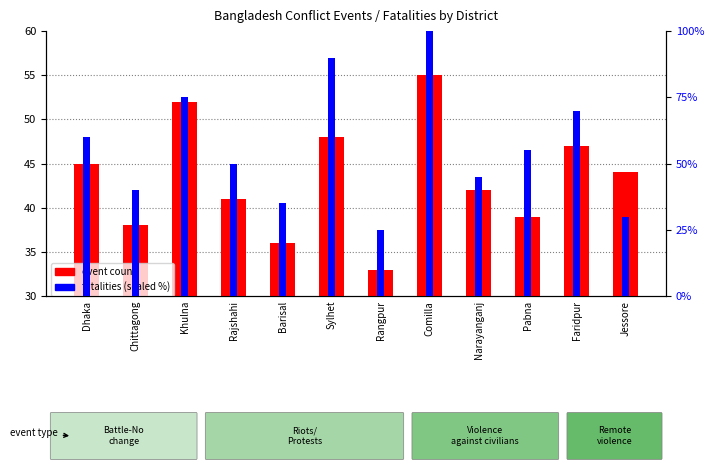

What is the spread (max minus min) of values at Rangpur?

8.0